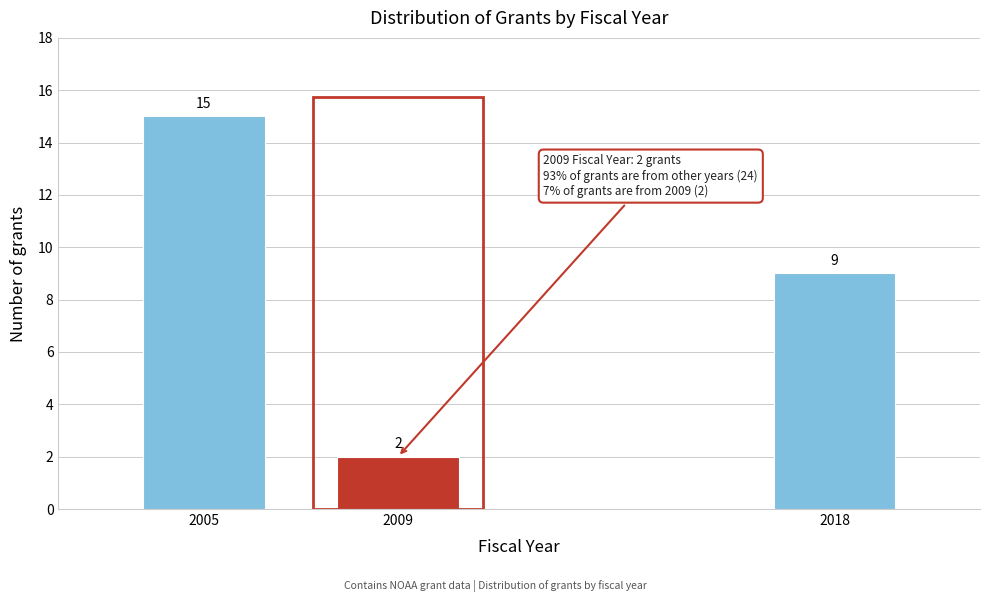

Reading right to left, what are all the values shown in this chart?

9	2	15